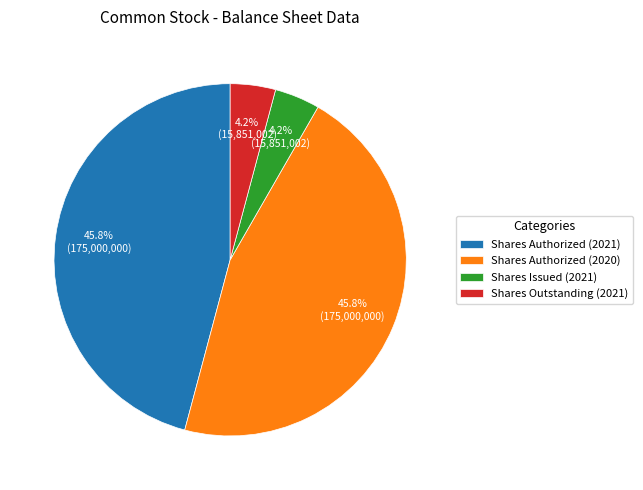

What percentage is NOT represented by Shares Authorized (2020)?

54.2%